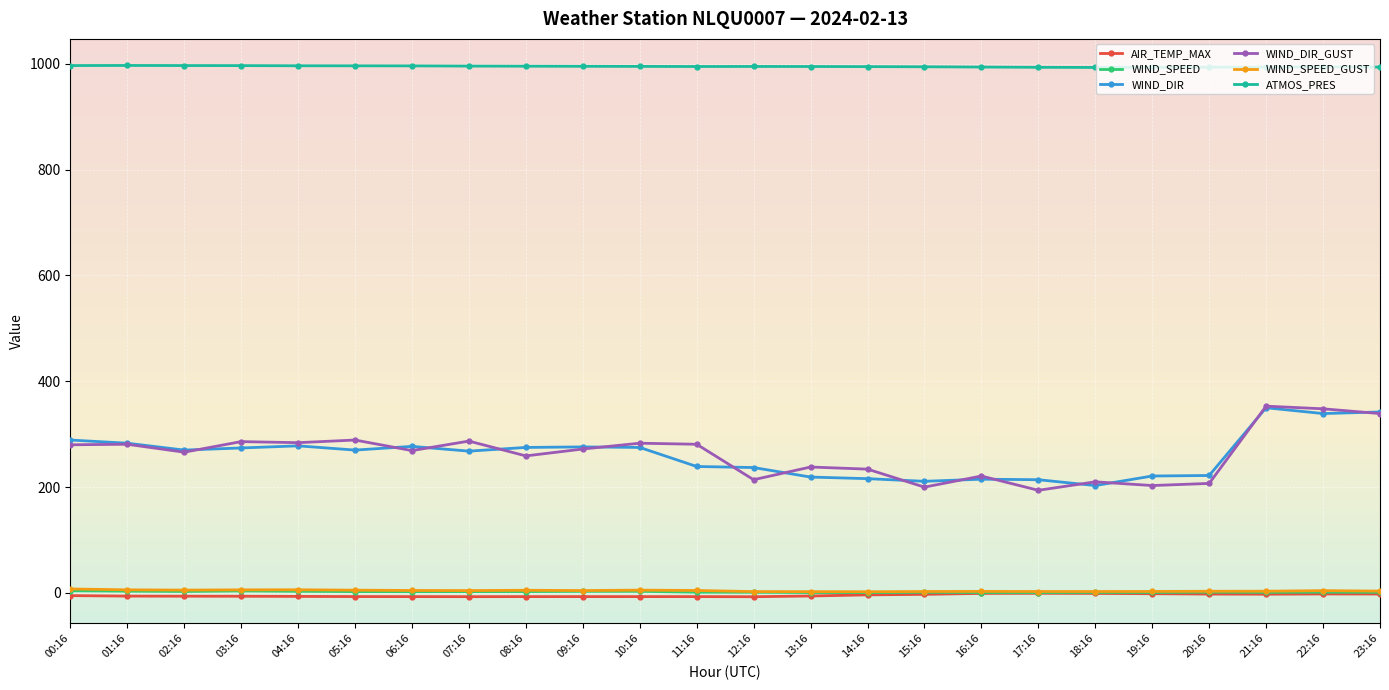

The WIND_DIR series shows 289.0 at 00:16. True or false?

True